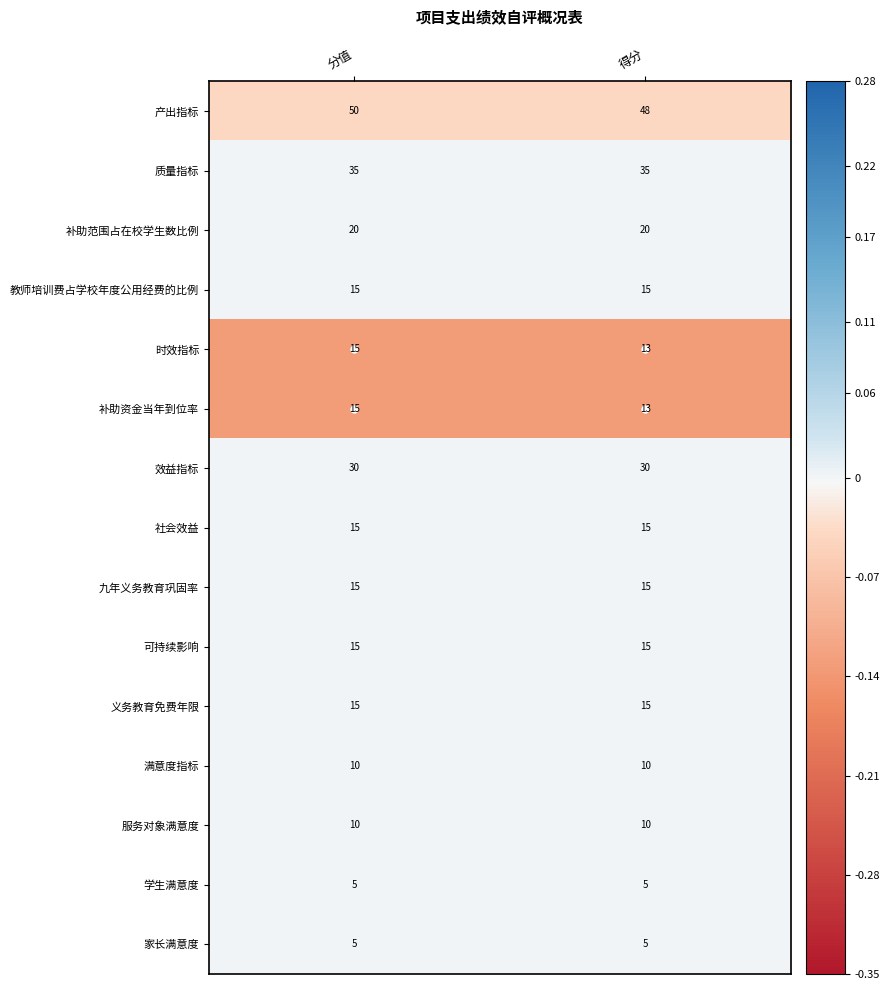

Which category has the highest value across all series?

分值